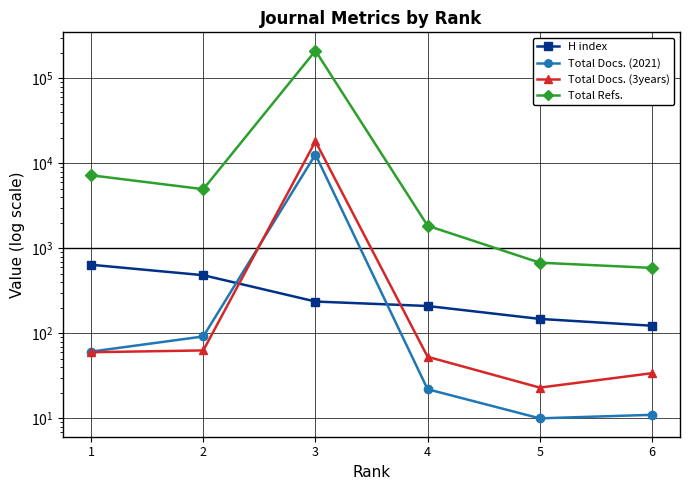

What value does the Total Docs. (3years) series have at 3?

18210